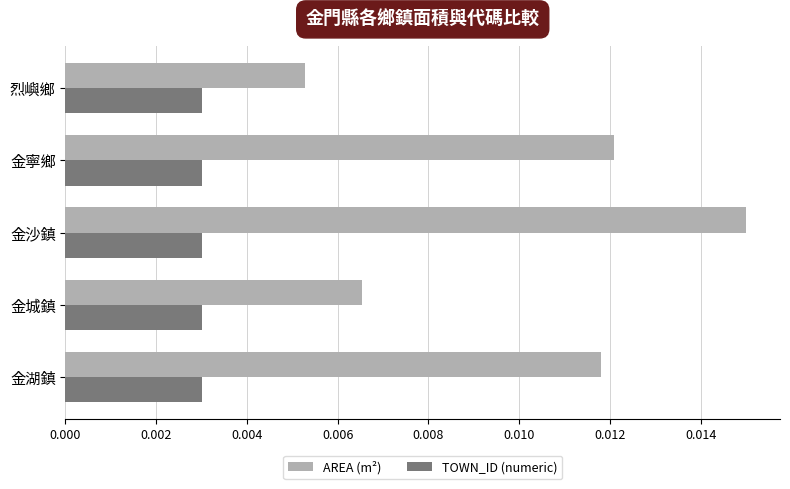

At which label is AREA (m²) closest to 0?

烈嶼鄉